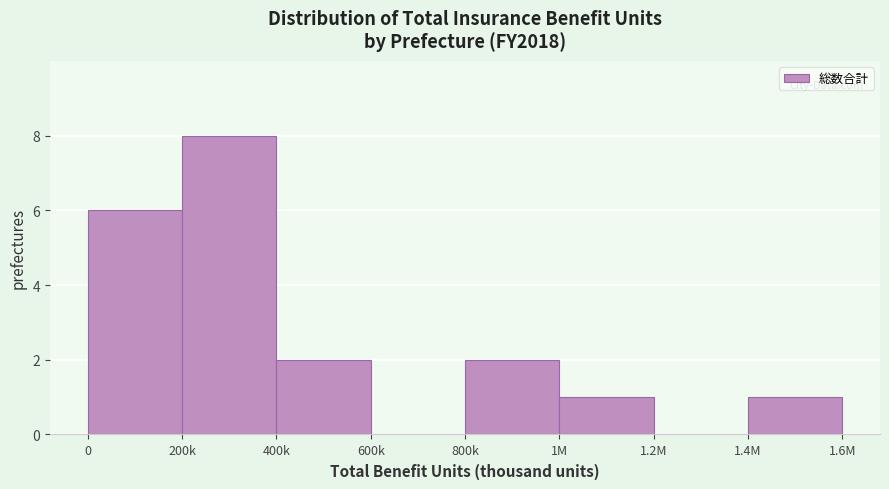

Reading left to right, what are all the values shown in this chart?

0=6	200k=8	400k=2	600k=0	800k=2	1M=1	1.2M=0	1.4M=1